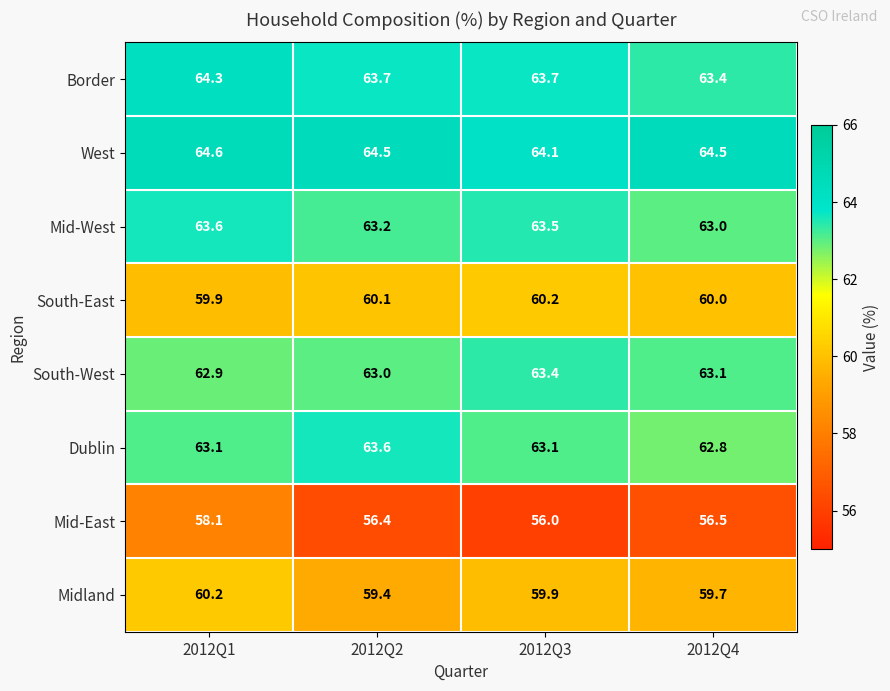

What is the smallest value displayed?

56.0